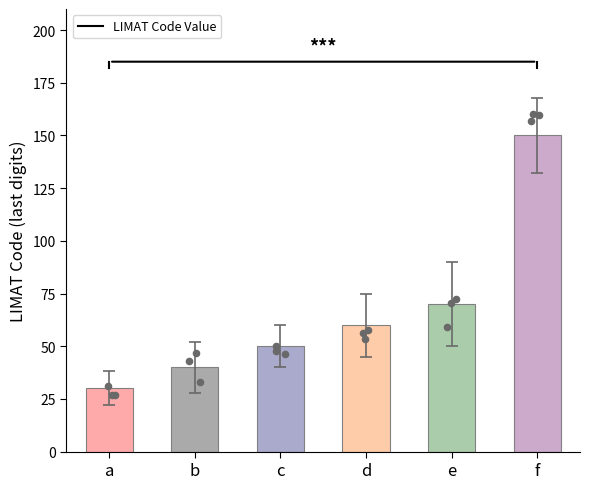

Approximately how many times larger is the value at f compared to b?

3.8